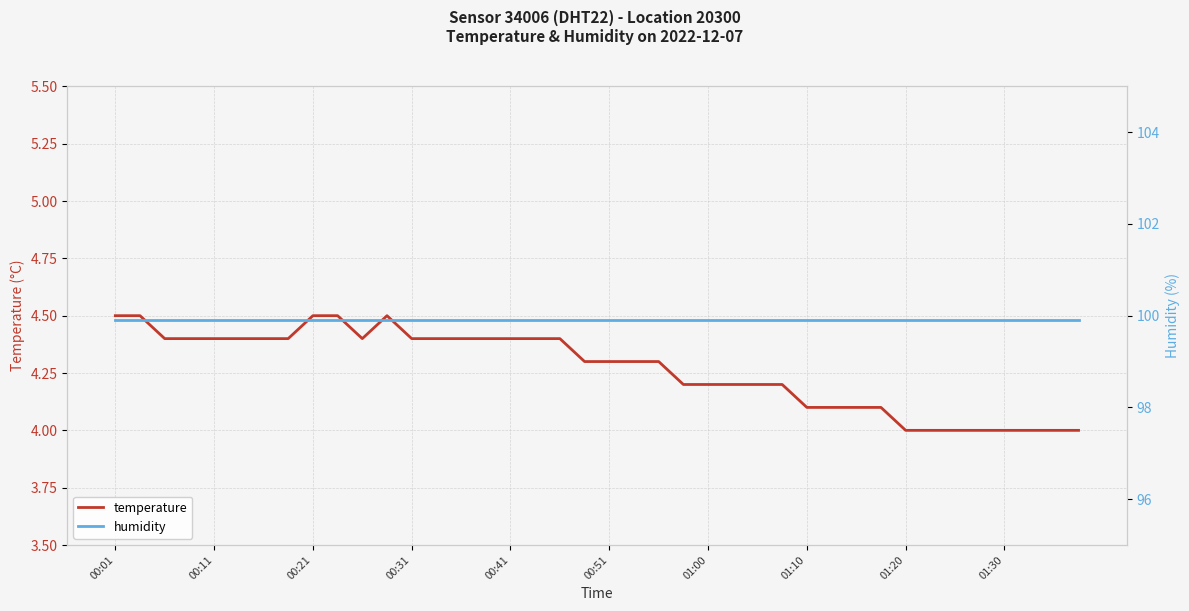

The value of temperature at 00:51 is 2.1. True or false?

False